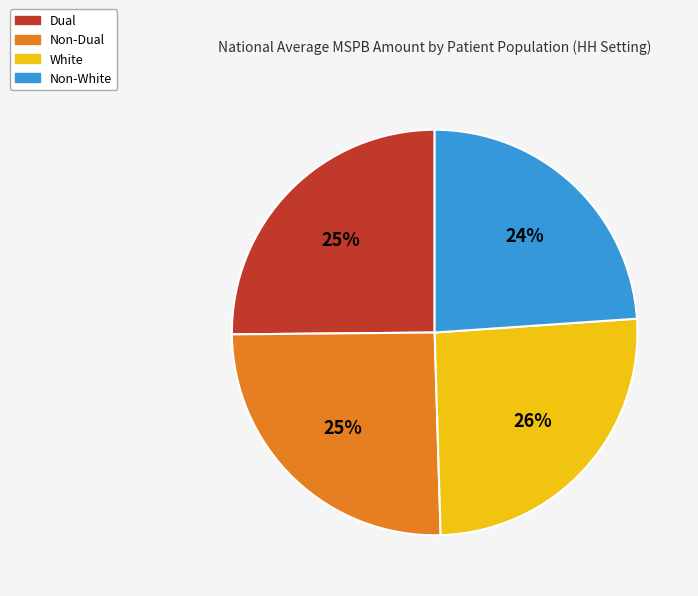

To the nearest percent, what percentage of the pie is Dual?

25%